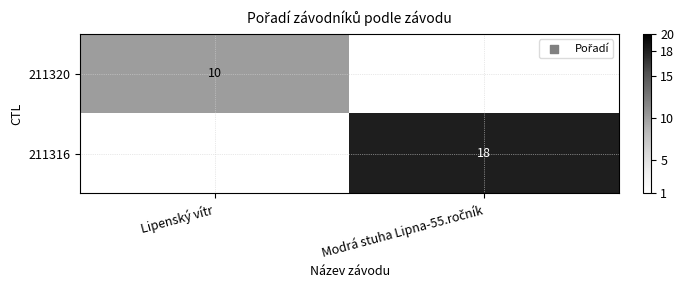

At how many categories does at least one series exceed 10?

1